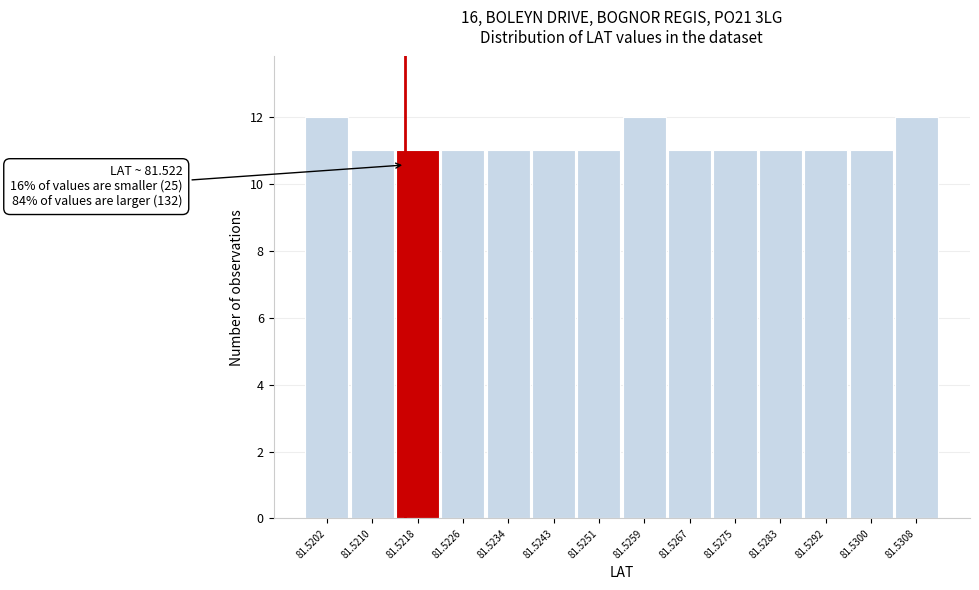

Reading right to left, transcribe all the data shown in this chart.

81.5308=12	81.5300=11	81.5292=11	81.5283=11	81.5275=11	81.5267=11	81.5259=12	81.5251=11	81.5243=11	81.5234=11	81.5226=11	81.5218=11	81.5210=11	81.5202=12